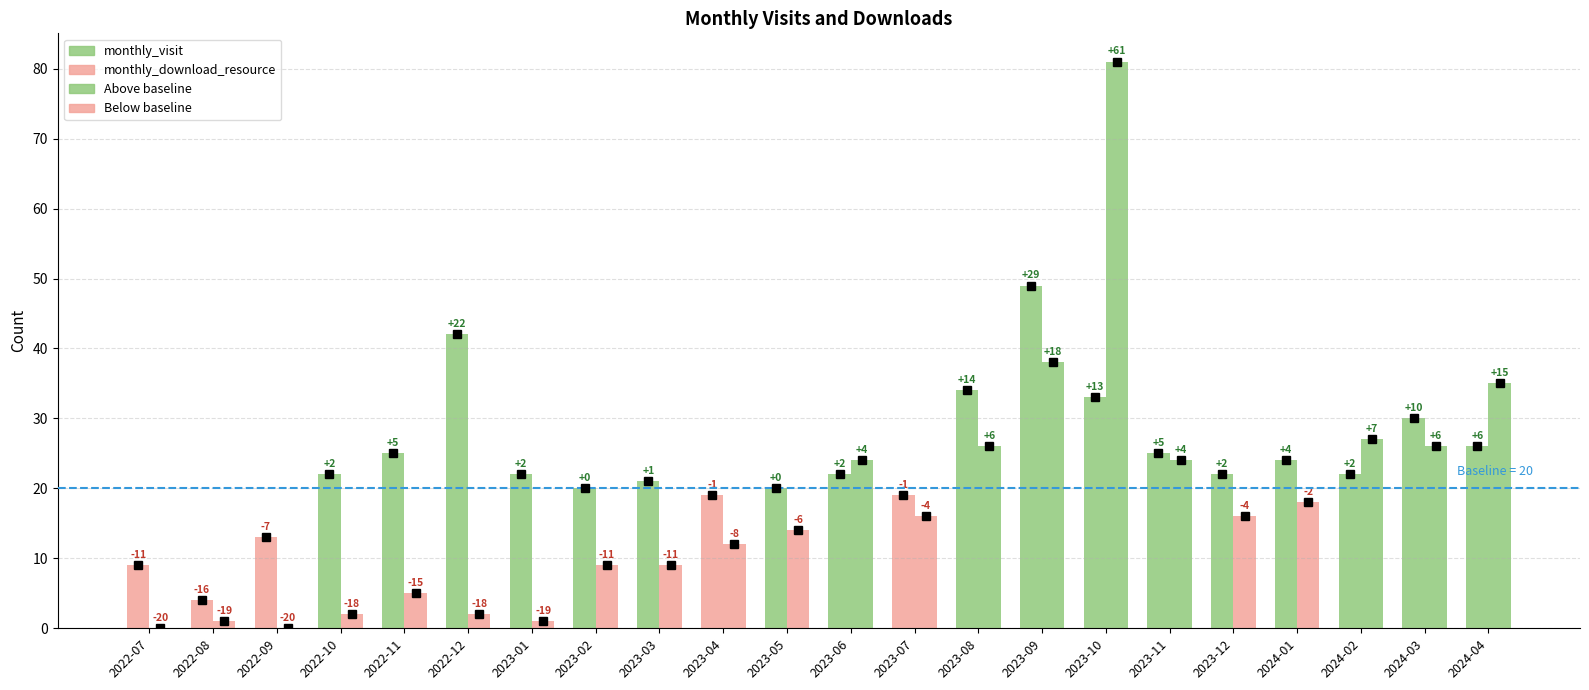

Reading left to right, transcribe all the data shown in this chart.

monthly_visit: 9	4	13	22	25	42	22	20	21	19	20	22	19	34	49	33	25	22	24	22	30	26
monthly_download_resource: 0	1	0	2	5	2	1	9	9	12	14	24	16	26	38	81	24	16	18	27	26	35